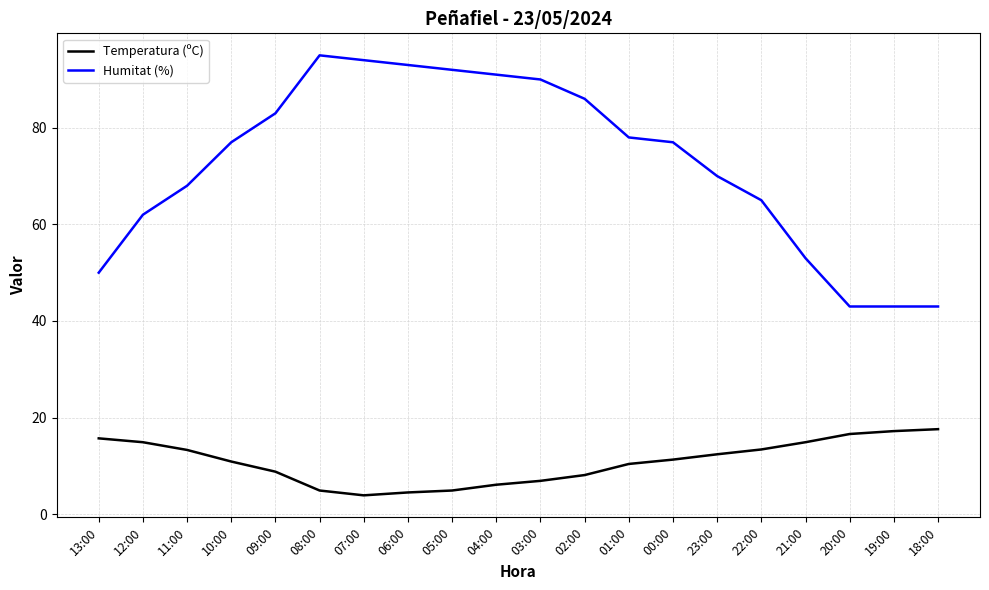

What is the highest value of the Humitat (%) series?

95.0